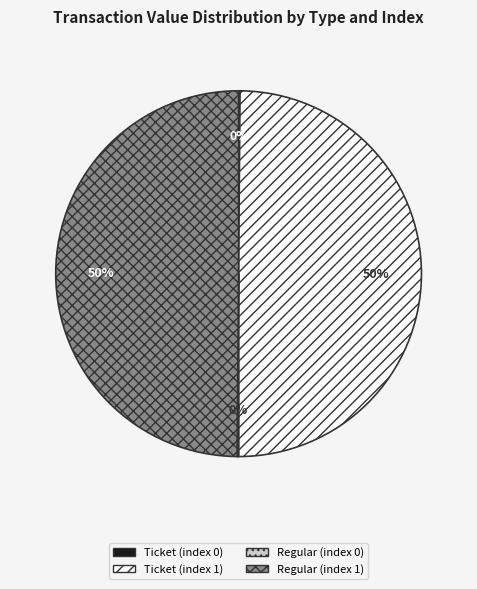

Is it true that Regular (index 1) is 63% of the pie?

False